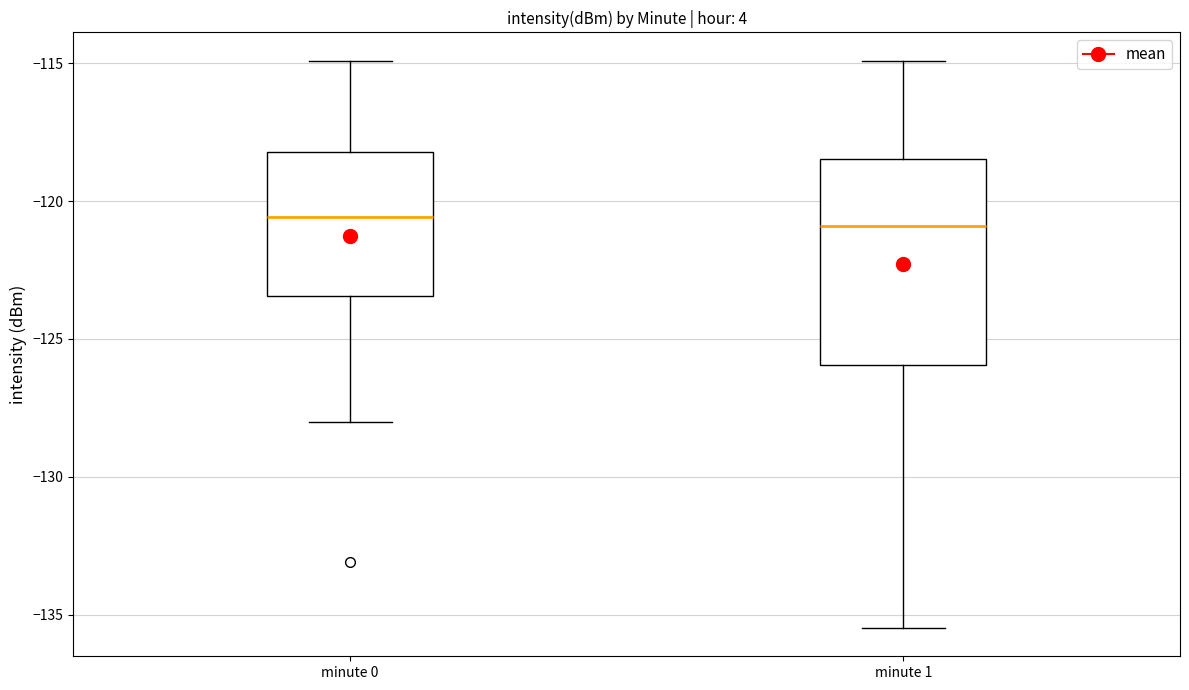

Where does the median line of the box for minute 1 sit on the y-axis? The values are not printed on the chart, so give them approximately, as read against the axis.

-121.0